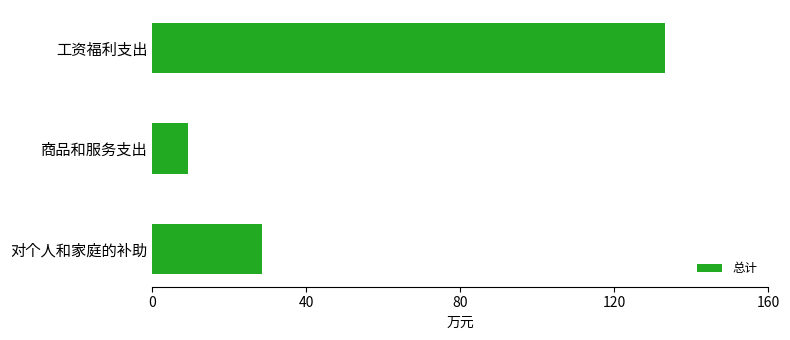

How many data points are less than 28?

1